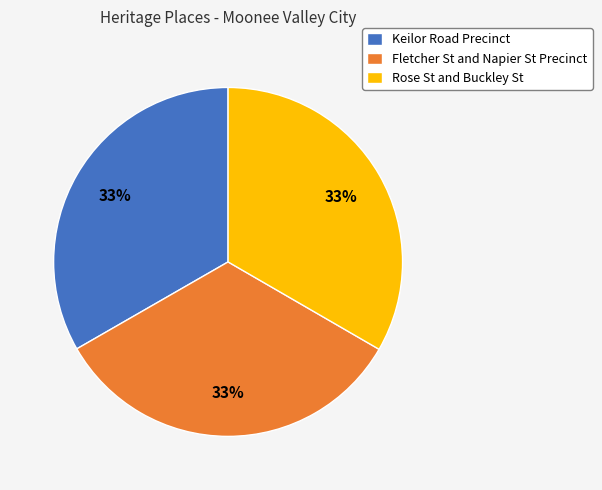

Do Keilor Road Precinct and Rose St and Buckley St together represent more than half of the pie?

Yes